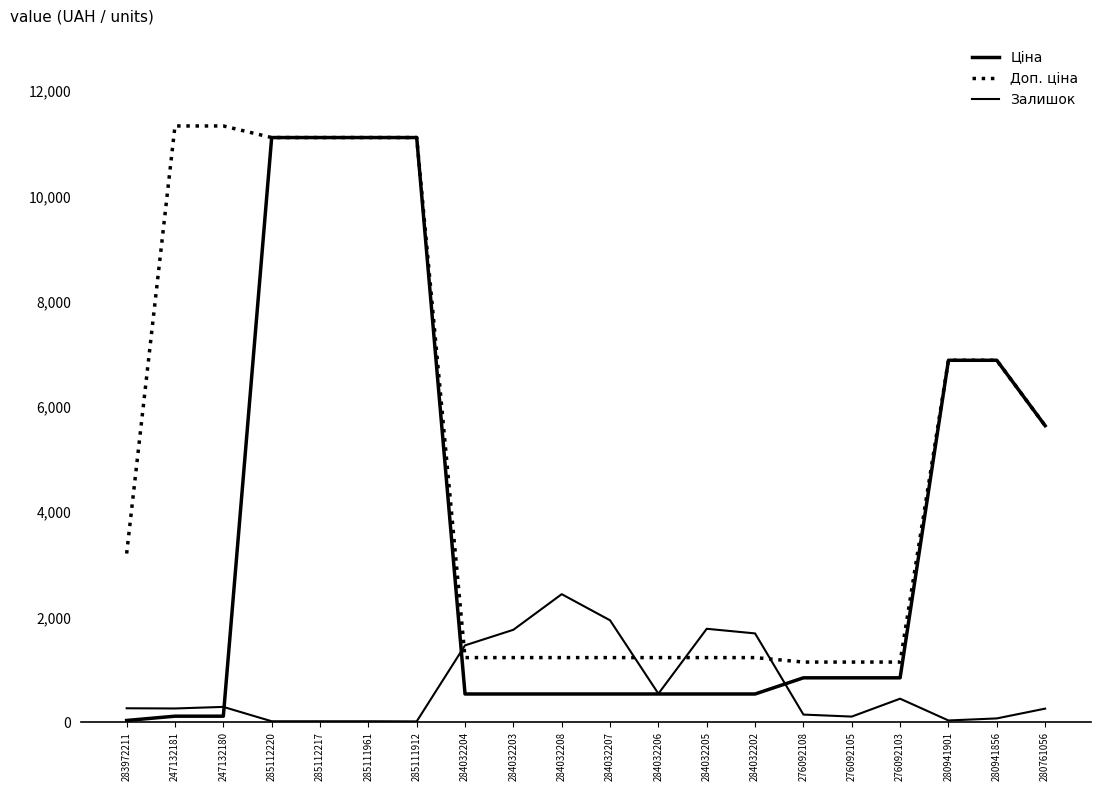

Reading right to left, transcribe all the data shown in this chart.

Ціна: 5636.0	6879.5	6879.5	842.8	842.8	842.8	535.4	535.4	535.4	535.4	535.4	535.4	535.4	11113.6	11113.6	11113.6	11113.6	113.3	113.3	32.0
Доп. ціна: 5636.0	6879.5	6879.5	1142.1	1142.1	1142.1	1227.2	1227.2	1227.2	1227.2	1227.2	1227.2	1227.2	11113.6	11113.6	11113.6	11113.6	11334.0	11334.0	3205.0
Залишок: 257.0	71.0	32.0	446.0	106.0	144.0	1687.0	1775.0	541.0	1936.0	2433.0	1756.0	1460.0	14.0	17.0	17.0	17.0	290.0	260.0	264.0